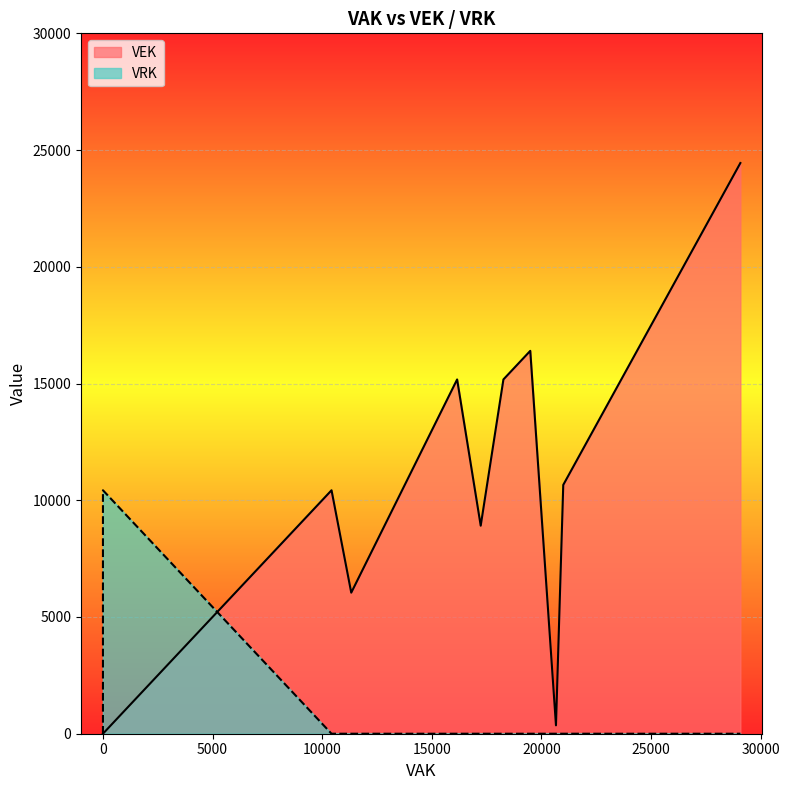

How many times do VEK and VRK cross each other?

1